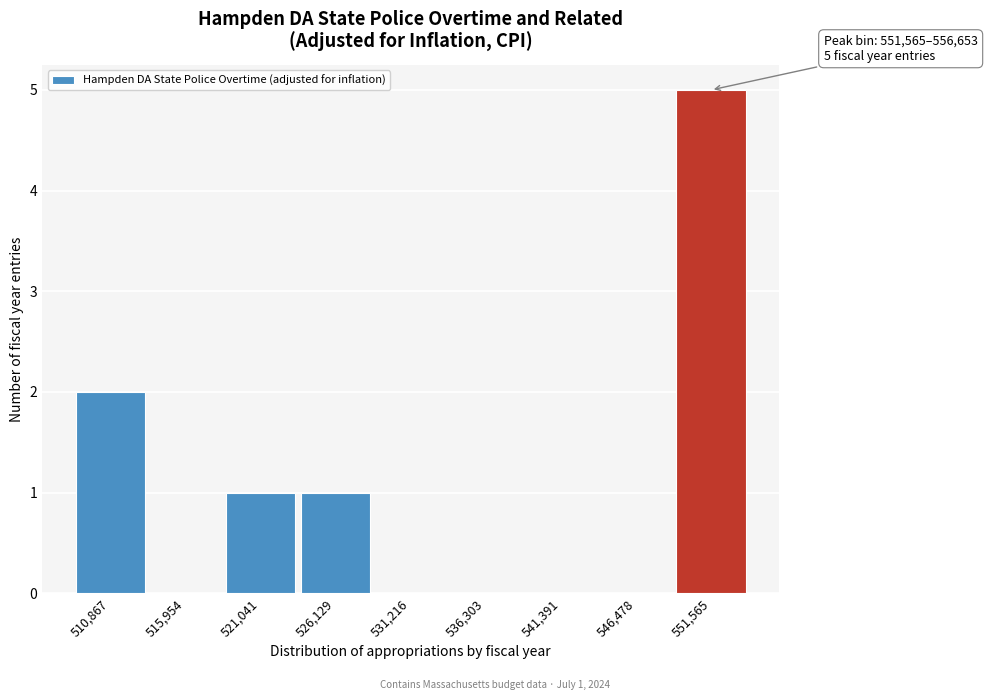

Reading right to left, what are all the values shown in this chart?

551,565=5	546,478=0	541,391=0	536,303=0	531,216=0	526,129=1	521,041=1	515,954=0	510,867=2